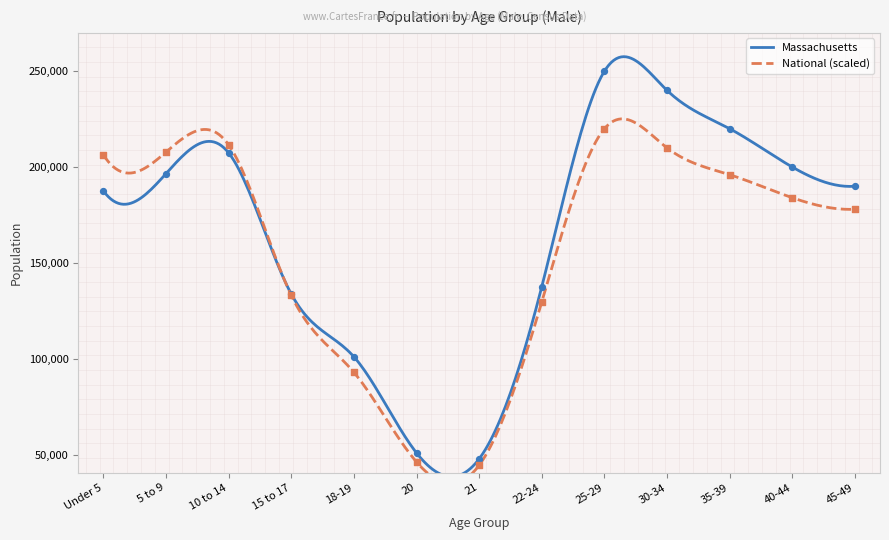

What is the total value across all series at Under 5?

393993.5